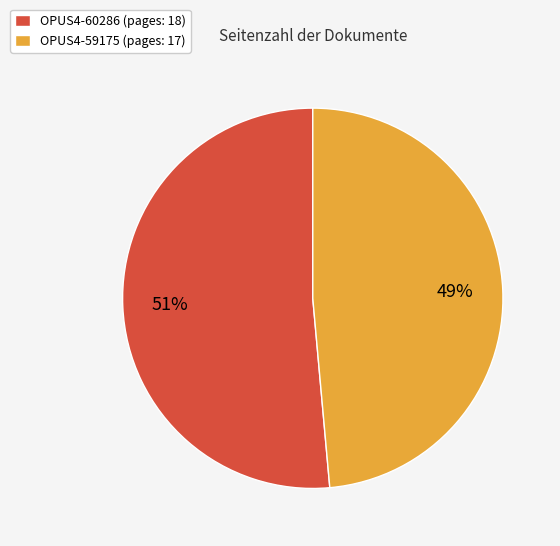

What is the smallest slice in the pie chart?

OPUS4-59175